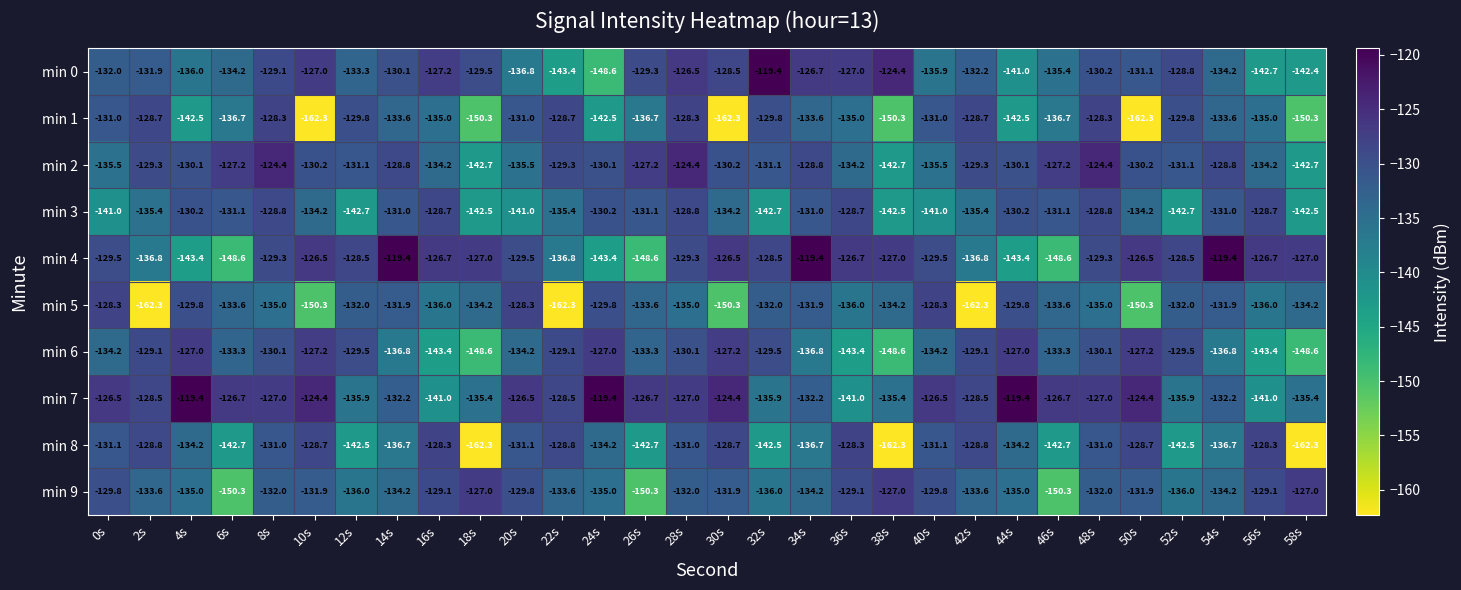

What is the difference between the maximum and minimum values in the min 4 series?

29.2